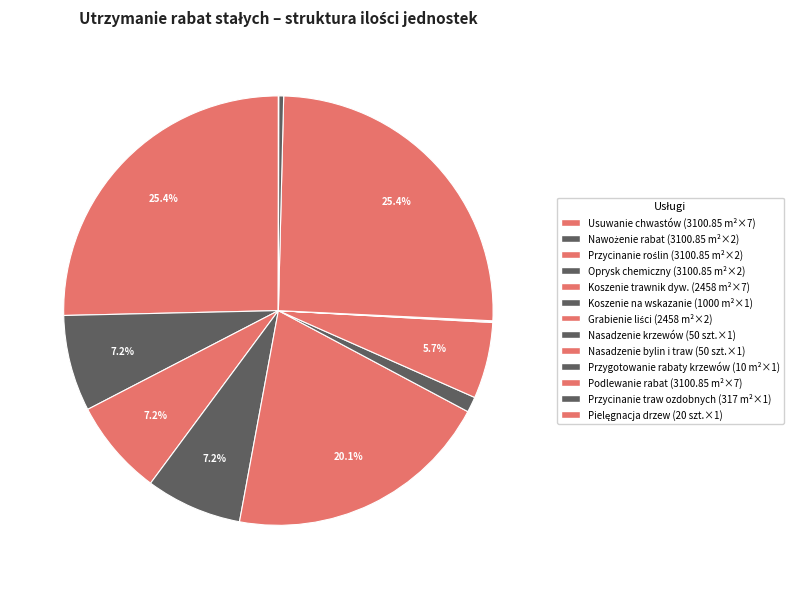

Is there a majority slice in this chart?

No